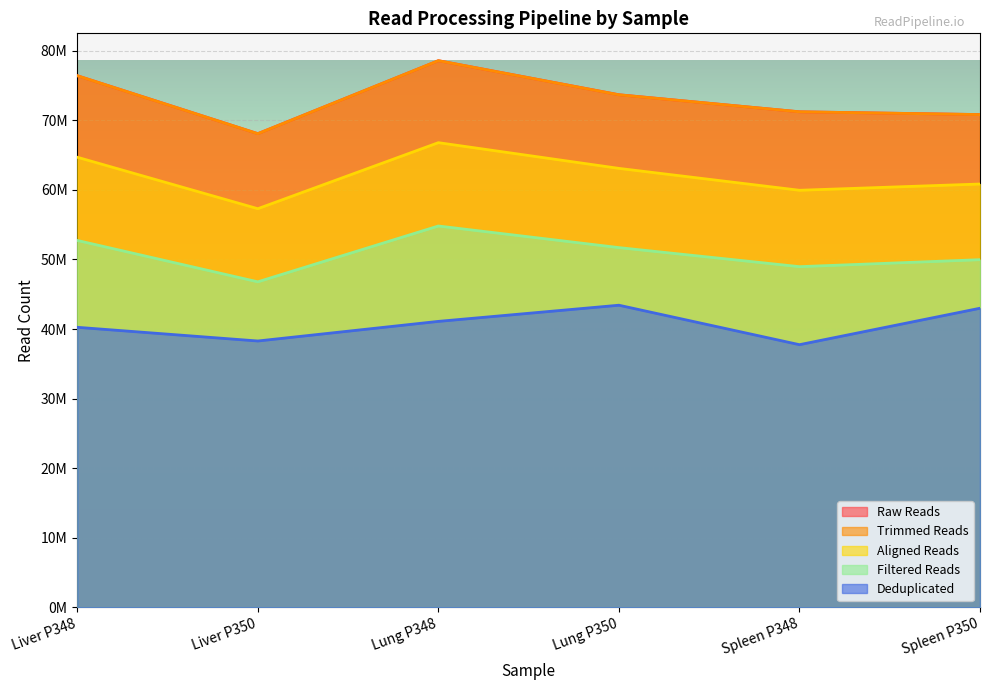

What is the maximum value shown in the chart?

78569122